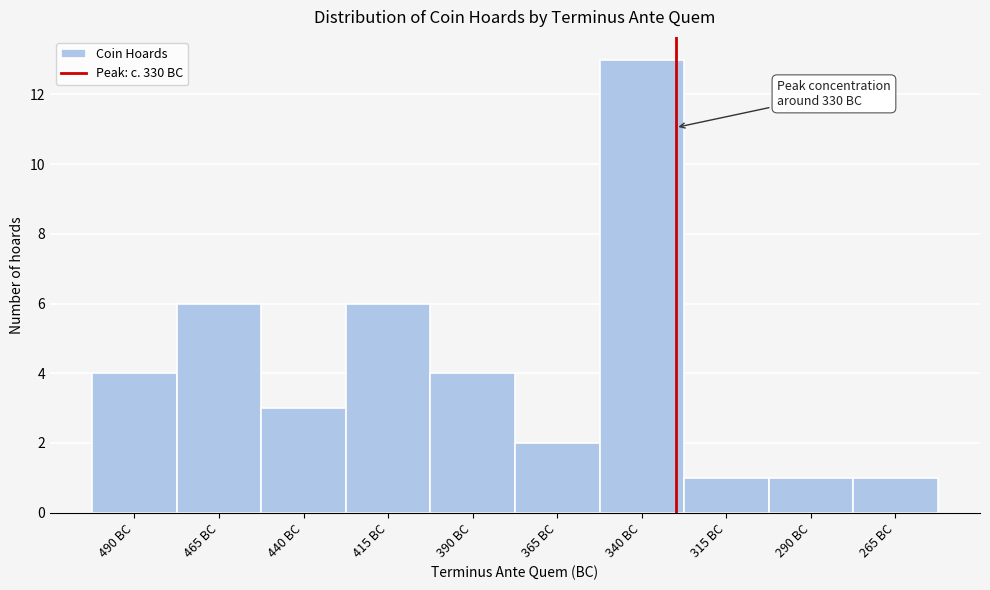

Reading left to right, transcribe all the data shown in this chart.

4	6	3	6	4	2	13	1	1	1